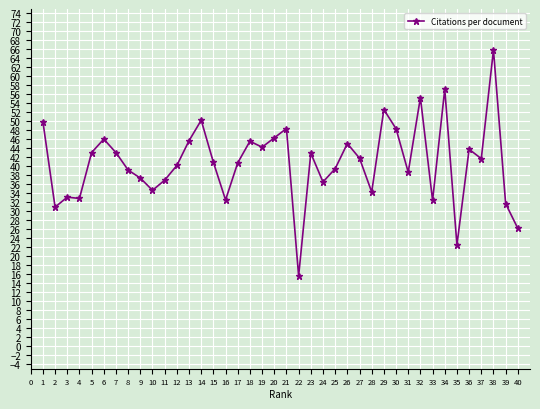

What is the value of the 30th point from the left?

48.4